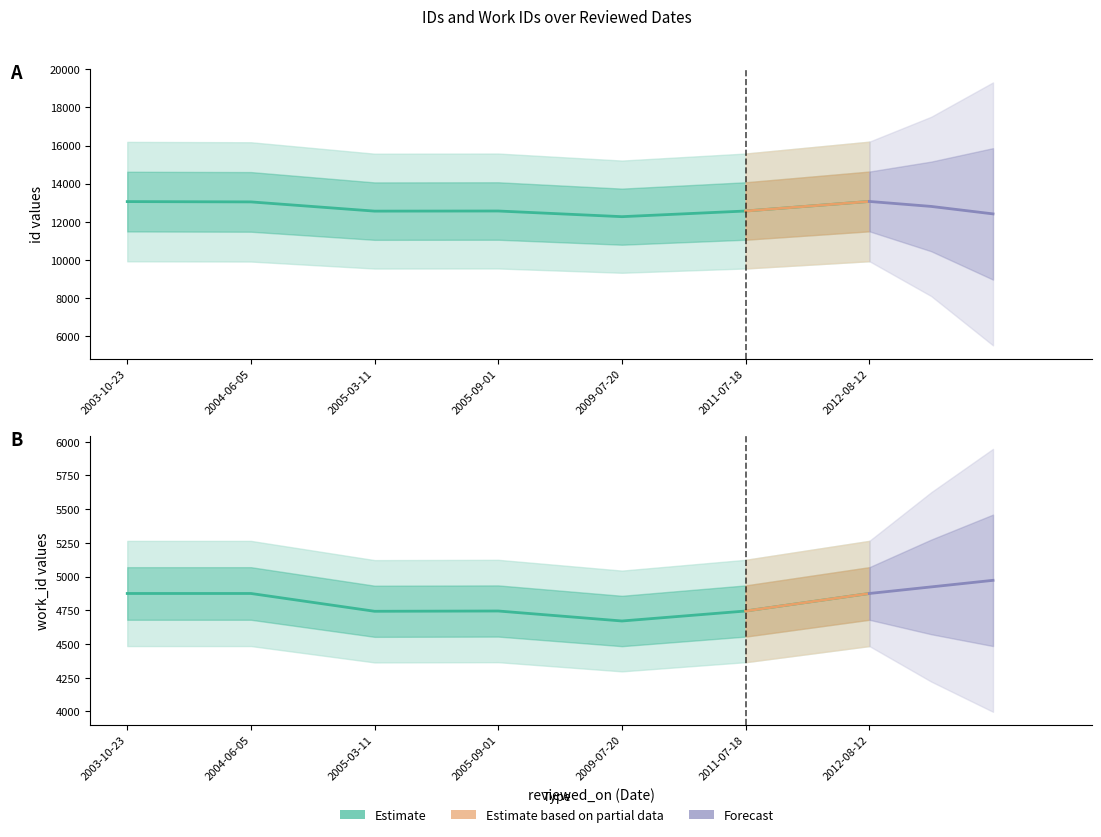

List the labels in order of id value, smallest first.

2009-07-20, 2005-03-11, 2005-09-01, 2011-07-18, 2004-06-05, 2003-10-23, 2012-08-12